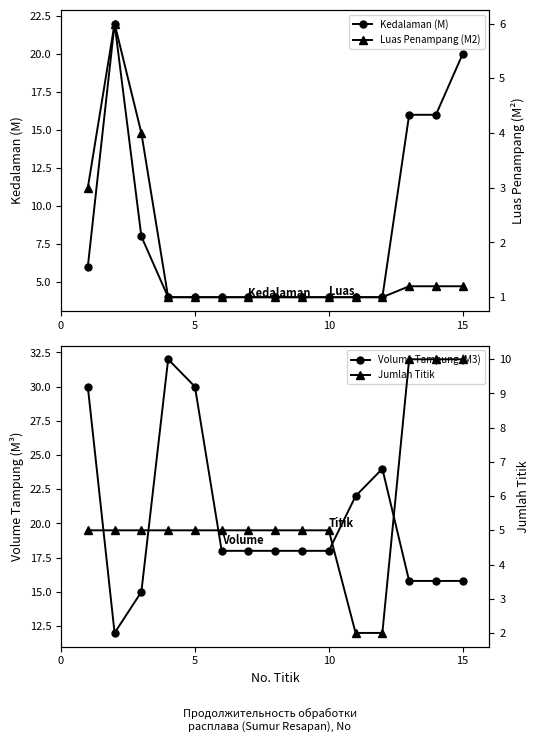

List the series in order of their peak value, highest first.

Volume Tampung (M3), Kedalaman (M), Jumlah Titik, Luas Penampang (M2)